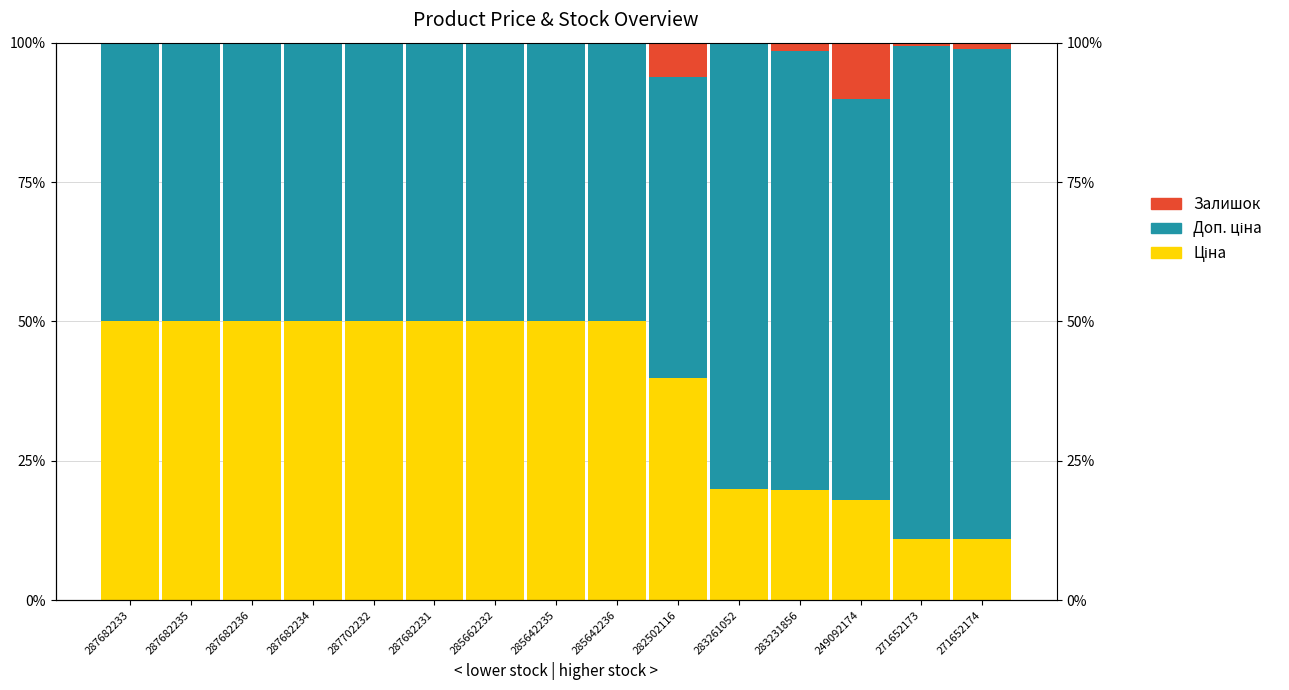

What is the difference between the Ціна values at 287682236 and 282502116?

10.1